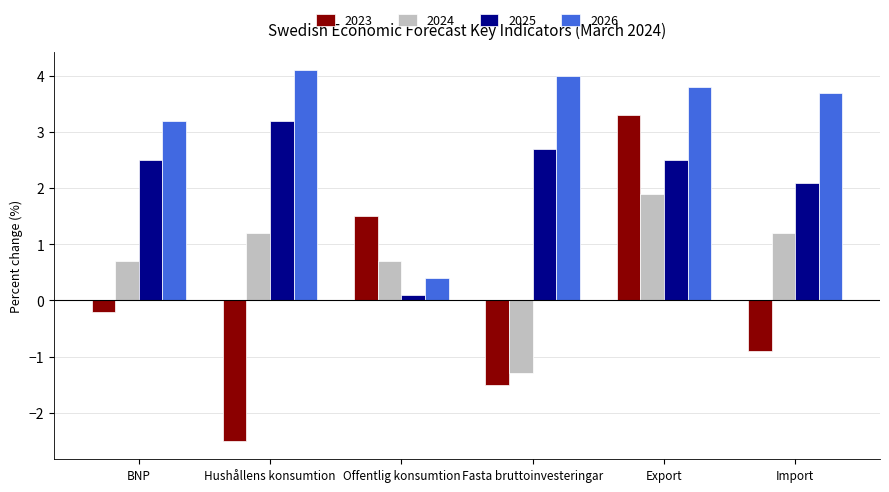

At which label does 2025 reach its peak?

Hushållens konsumtion